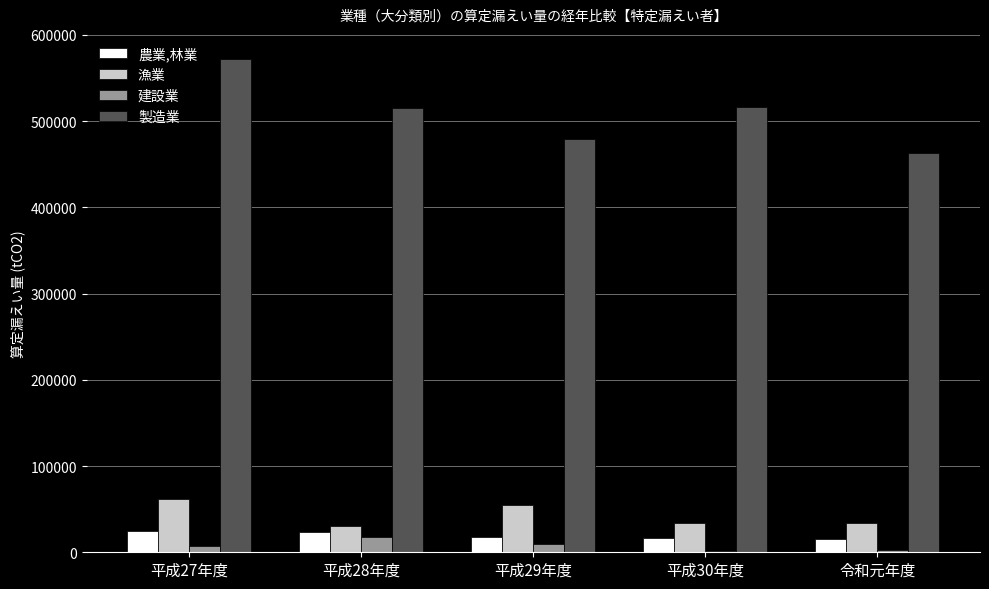

What is the total value across all series at 平成29年度?

562371